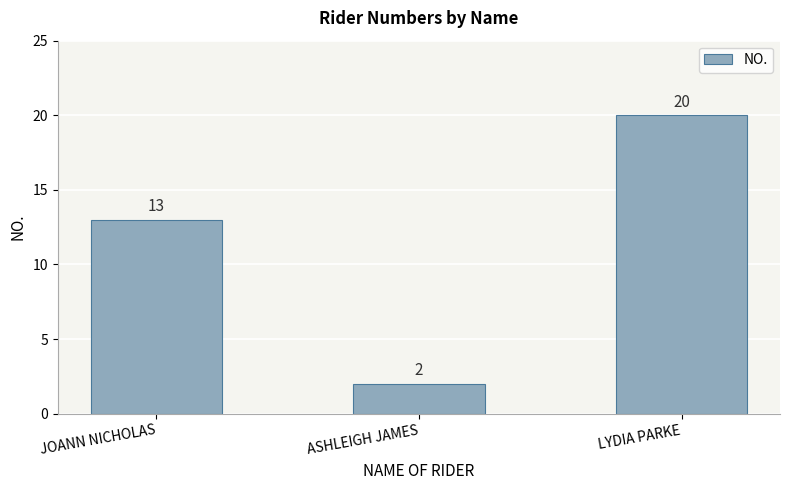

What is the sum of all values?

35